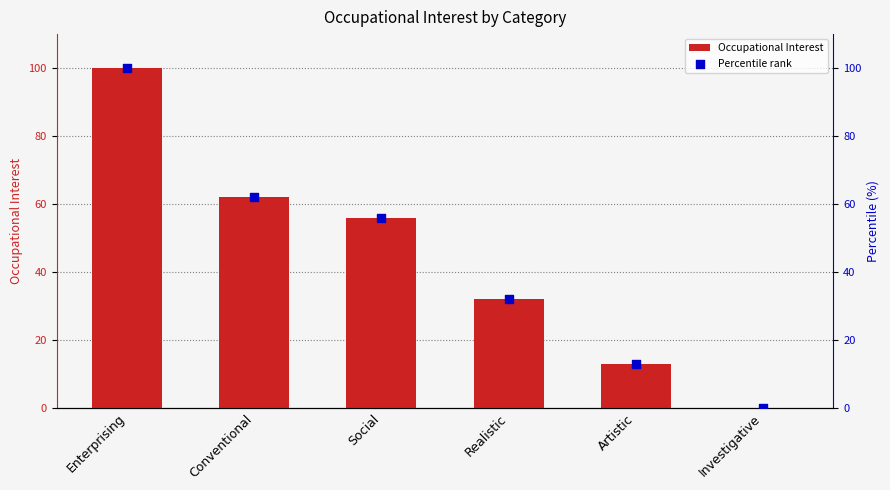

At which category is the sum across all series the highest?

Enterprising